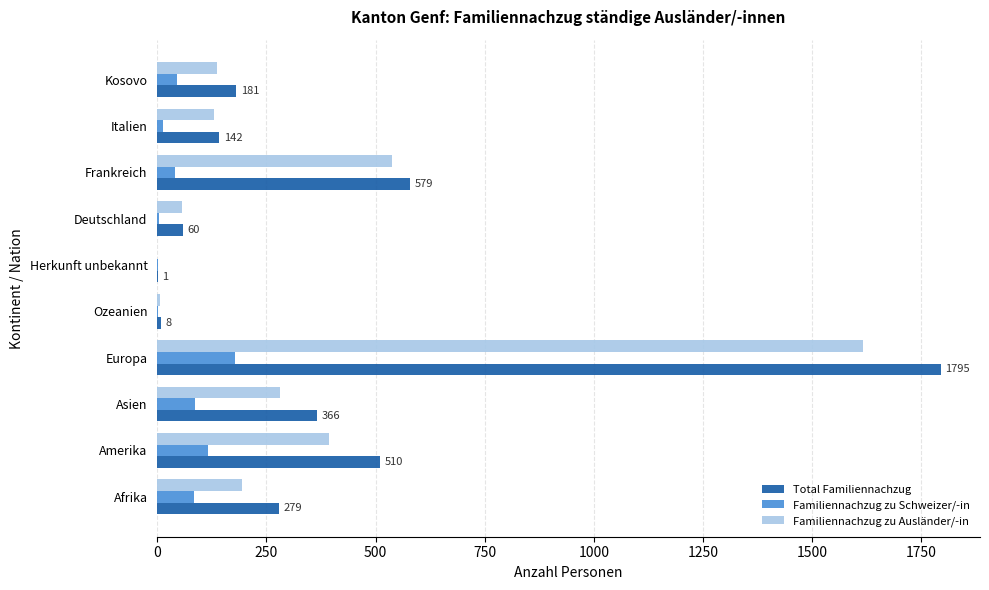

Is the value of Total Familiennachzug at Frankreich greater than the value of Familiennachzug zu Schweizer/-in at Frankreich?

Yes